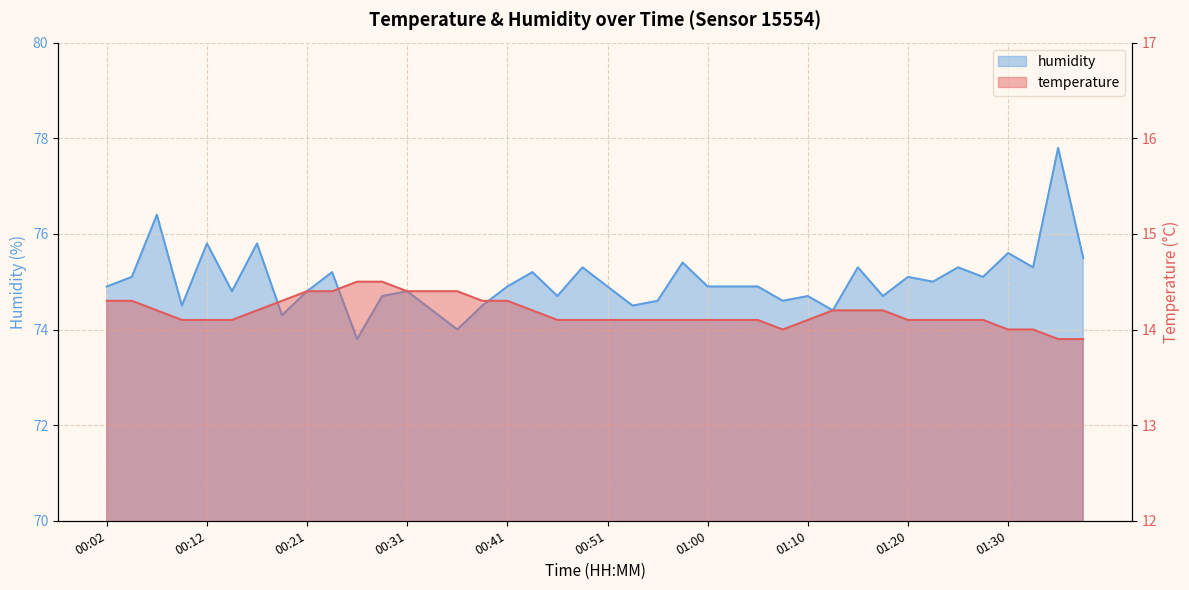

How many data points in temperature are less than 14?

2